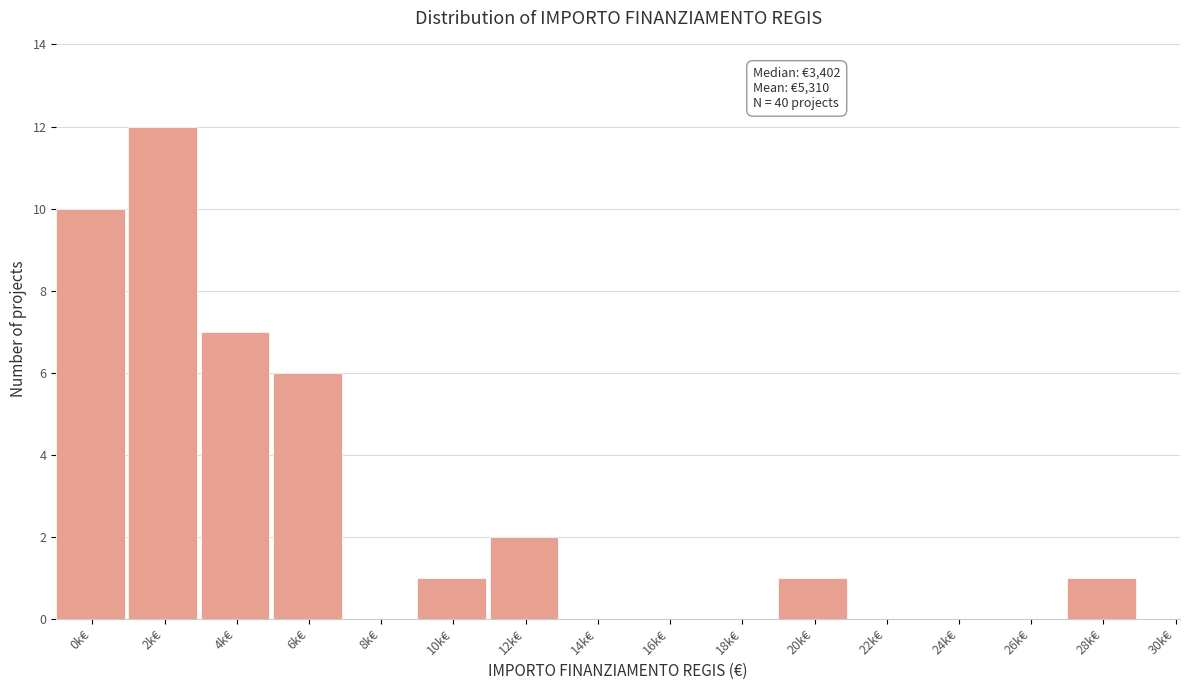

Reading left to right, extract all data points from this chart.

0k€=10	2k€=12	4k€=7	6k€=6	8k€=0	10k€=1	12k€=2	14k€=0	16k€=0	18k€=0	20k€=1	22k€=0	24k€=0	26k€=0	28k€=1	30k€=0